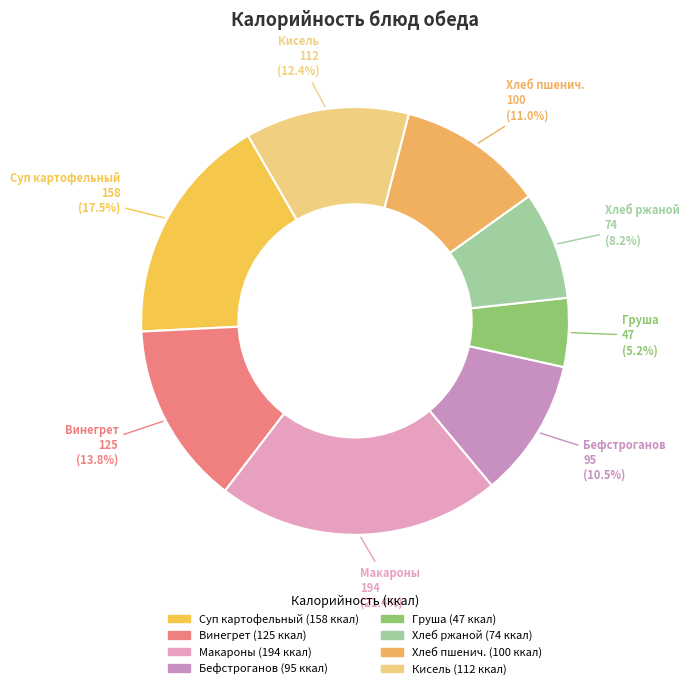

What is the ratio of the value at Кисель to the value at Хлеб пшенич.?

1.1